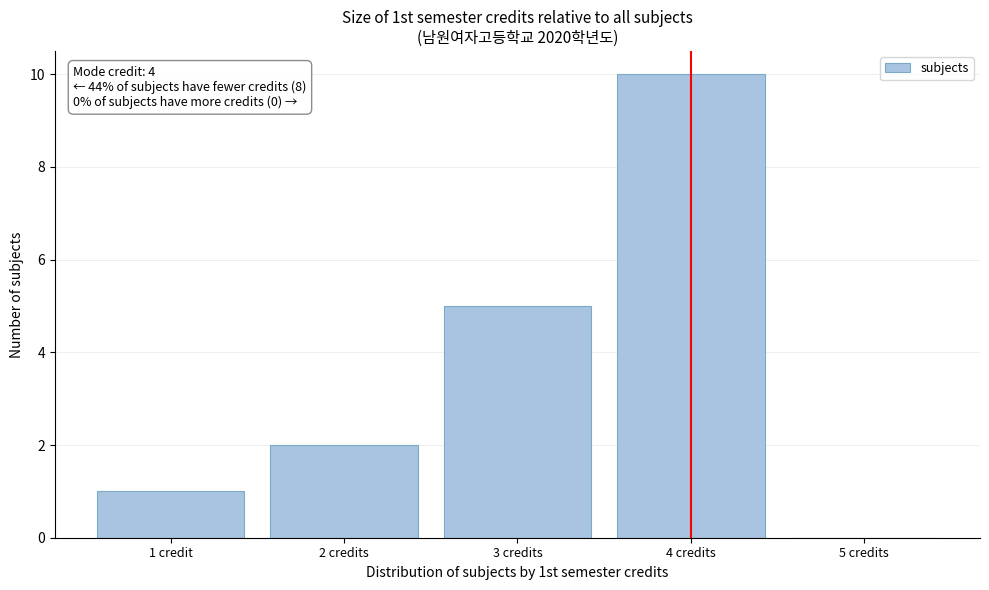

Reading right to left, what are all the values shown in this chart?

5 credits=0	4 credits=10	3 credits=5	2 credits=2	1 credit=1